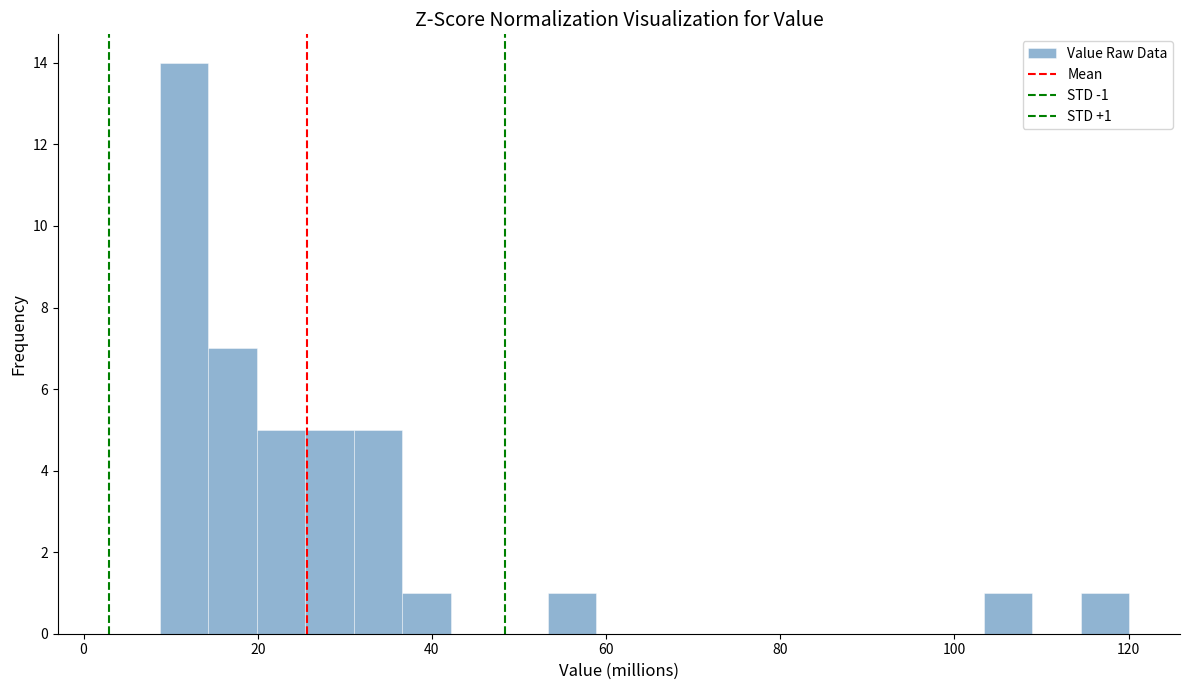

Read against the x-axis, roughly where is the centre of the tallest bar?

12